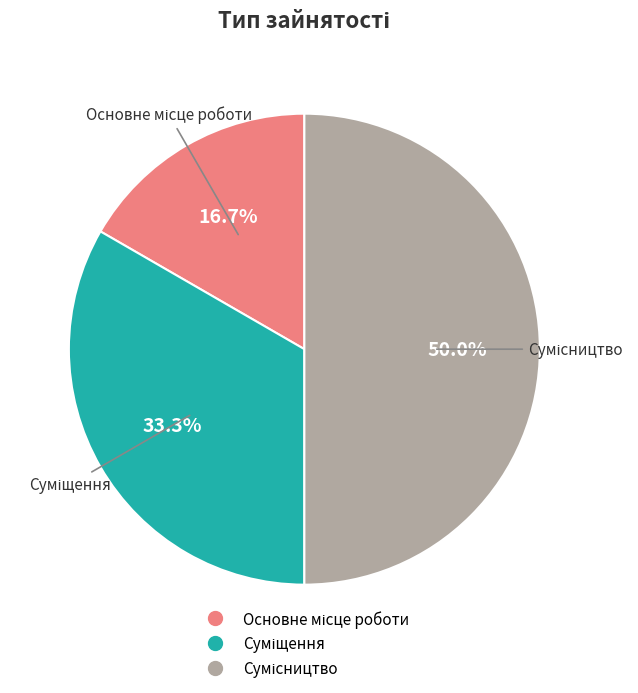

Rank the categories by value from lowest to highest.

Основне місце роботи, Суміщення, Сумісництво